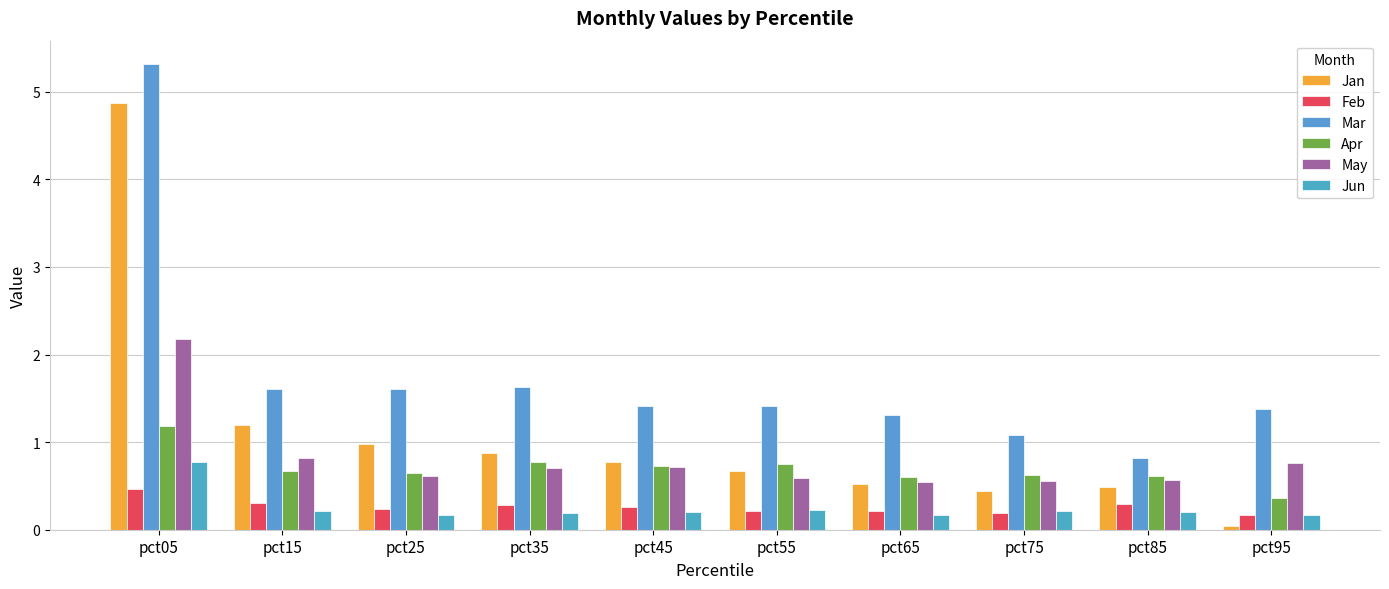

Reading left to right, what are all the values shown in this chart?

Jan: 4.9	1.2	1.0	0.9	0.8	0.7	0.5	0.4	0.5	0.0
Feb: 0.5	0.3	0.2	0.3	0.3	0.2	0.2	0.2	0.3	0.2
Mar: 5.3	1.6	1.6	1.6	1.4	1.4	1.3	1.1	0.8	1.4
Apr: 1.2	0.7	0.6	0.8	0.7	0.7	0.6	0.6	0.6	0.4
May: 2.2	0.8	0.6	0.7	0.7	0.6	0.5	0.6	0.6	0.8
Jun: 0.8	0.2	0.2	0.2	0.2	0.2	0.2	0.2	0.2	0.2